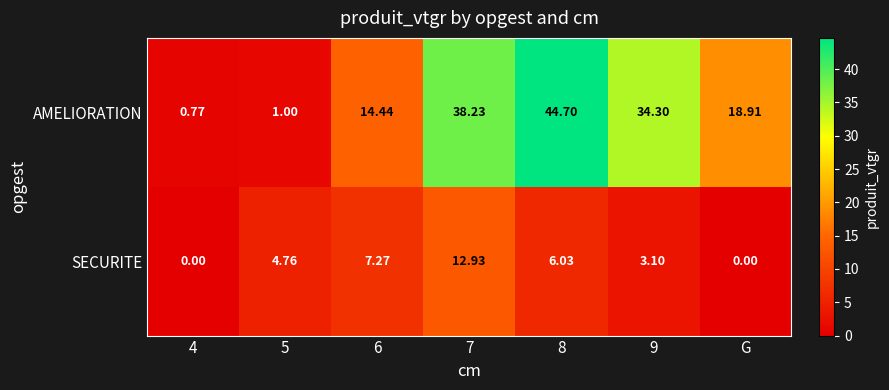

At which label is AMELIORATION closest to 22?

G